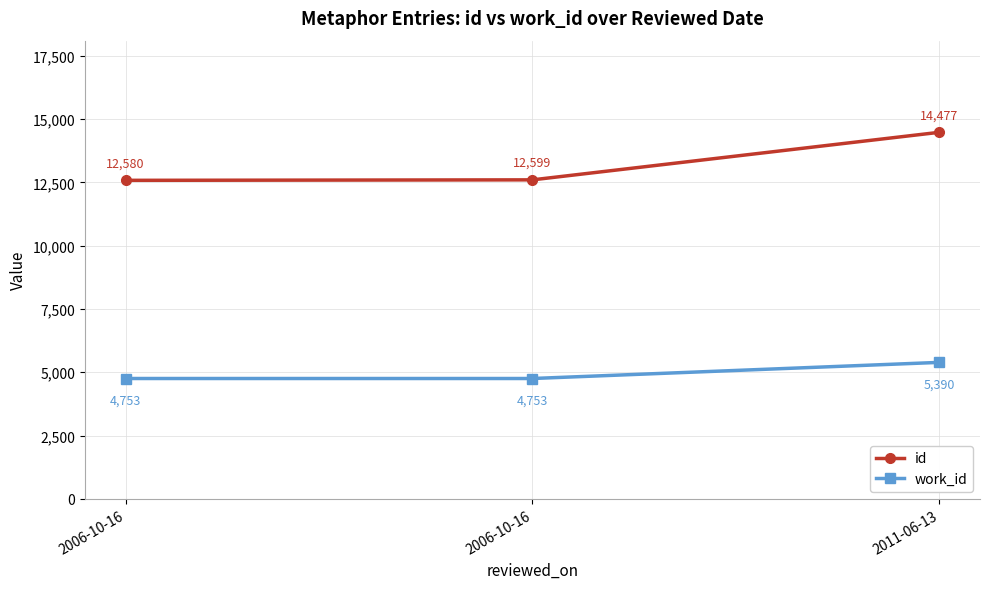

Does the chart have visible grid lines?

Yes